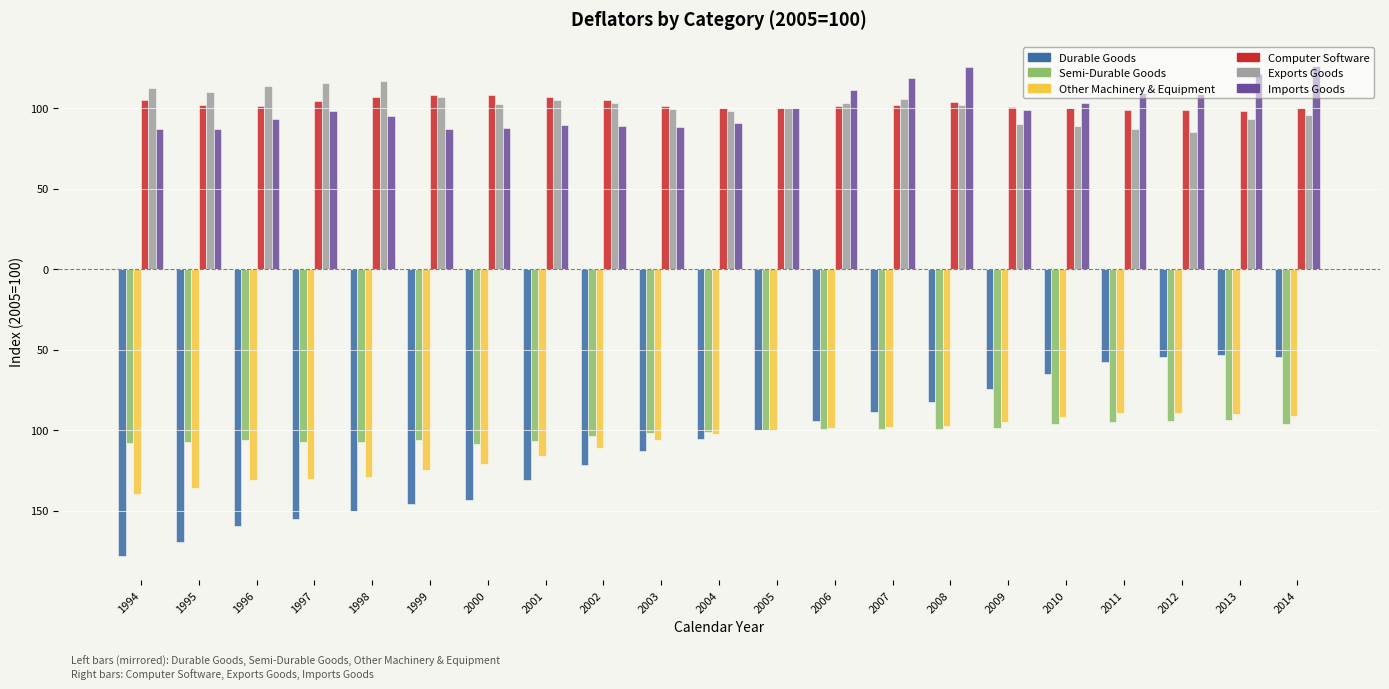

What is the minimum value for Durable Goods?

-178.0